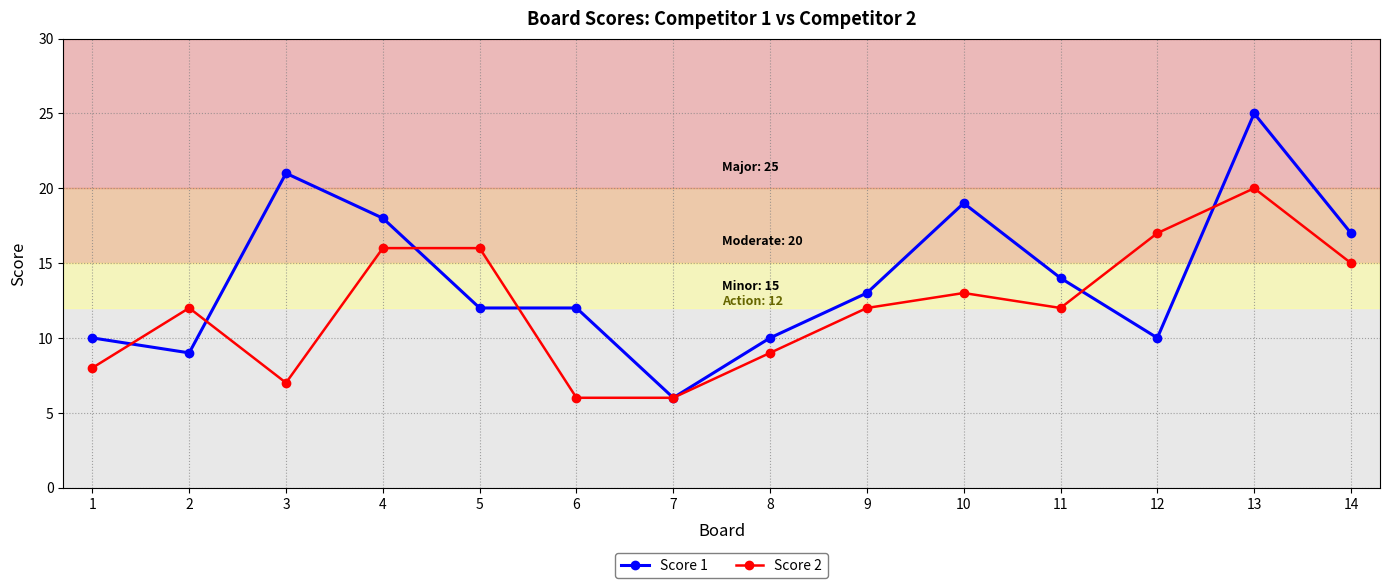

At 1, list the series in order from largest to smallest.

Score 1, Score 2